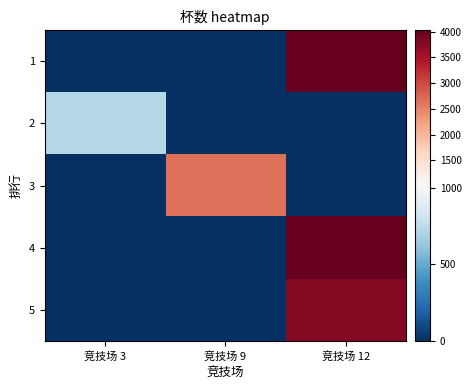

What is the greatest value displayed?

4023